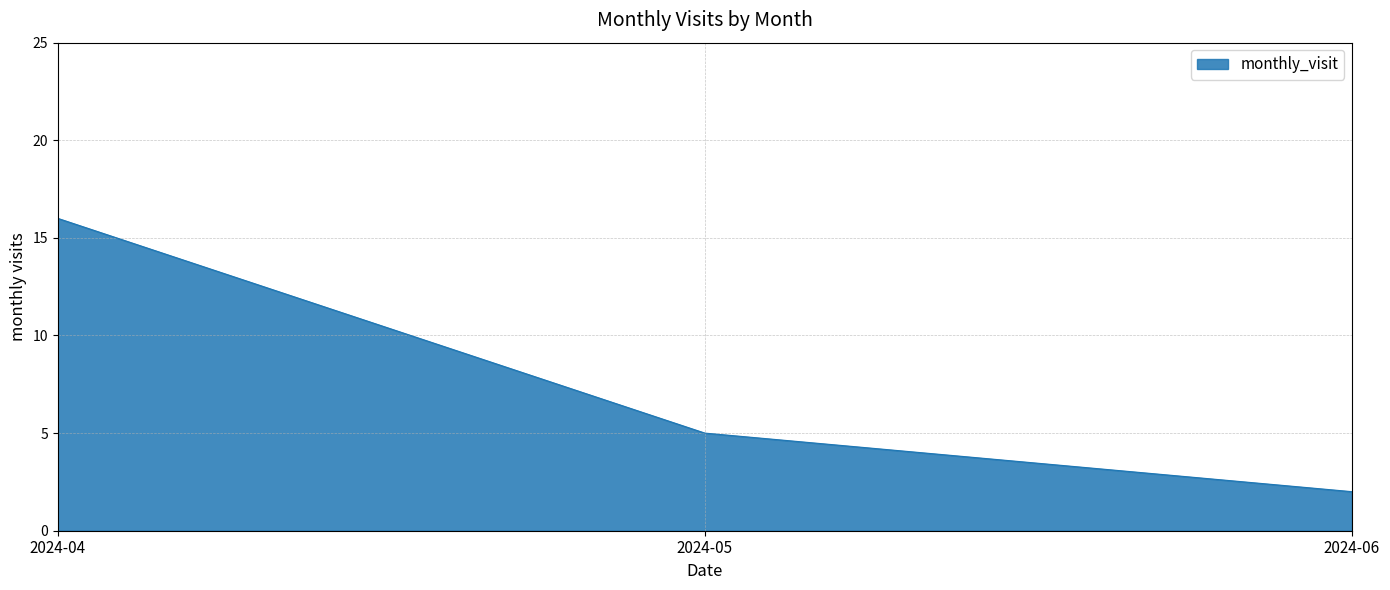

Does the chart display data point markers on the line(s)?

No